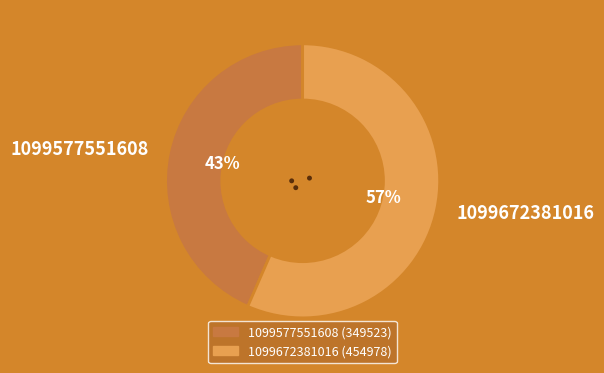

Is 1099672381016 the majority of the pie?

Yes